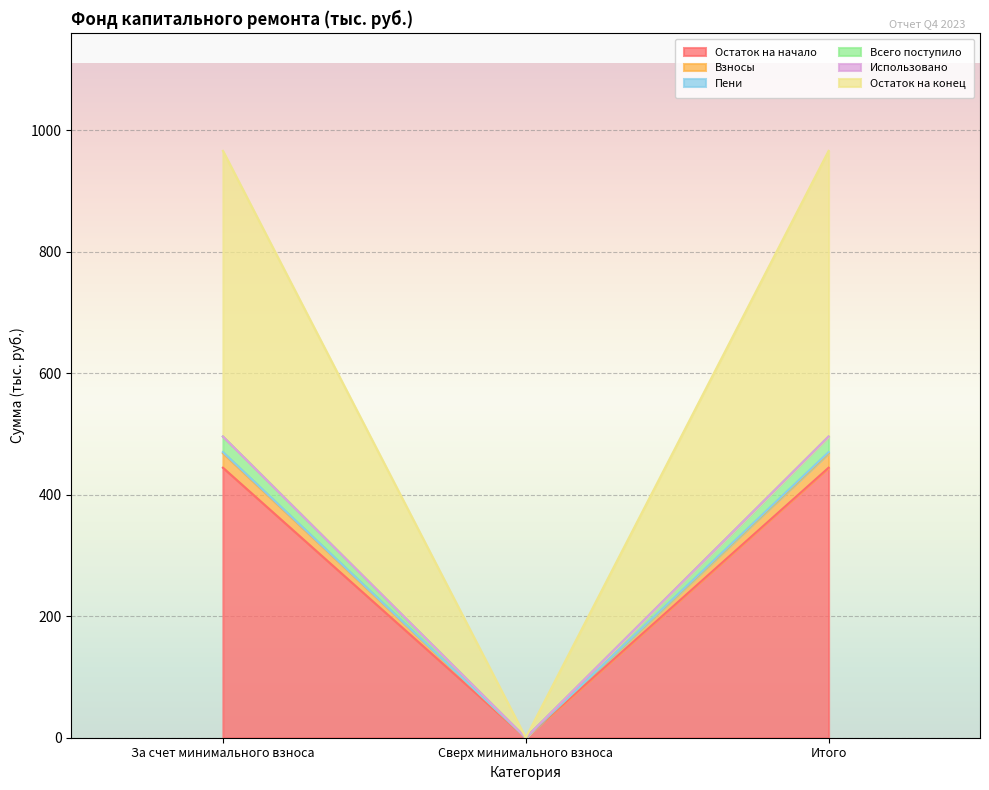

True or false: Остаток на начало has a value of 137.9 at Сверх минимального взноса.

False